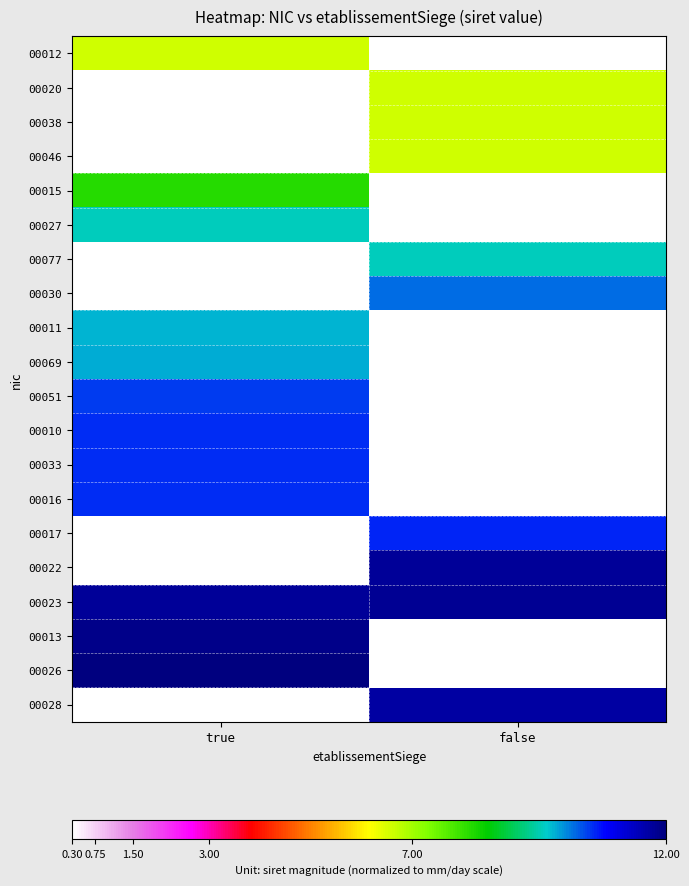

Which label corresponds to the largest value in the chart?

true